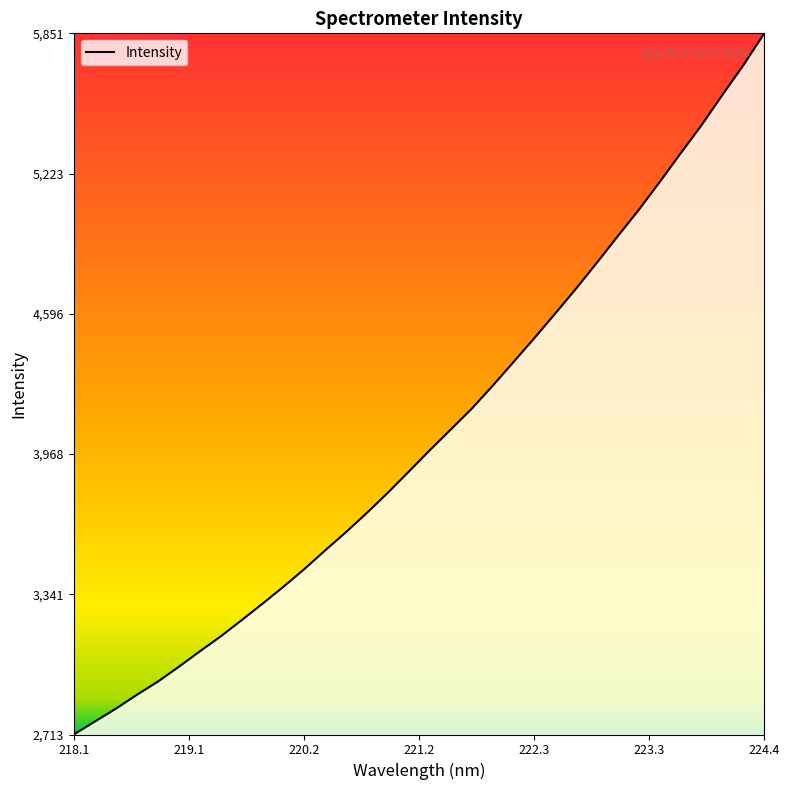

What is the minimum value shown in the chart?

2713.5